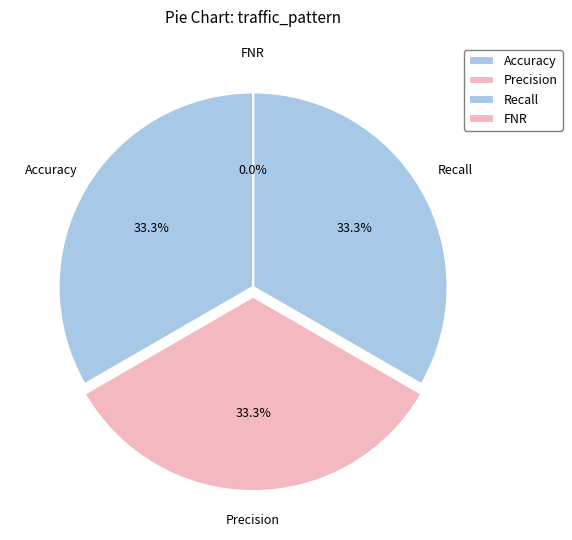

Is Recall the majority of the pie?

No